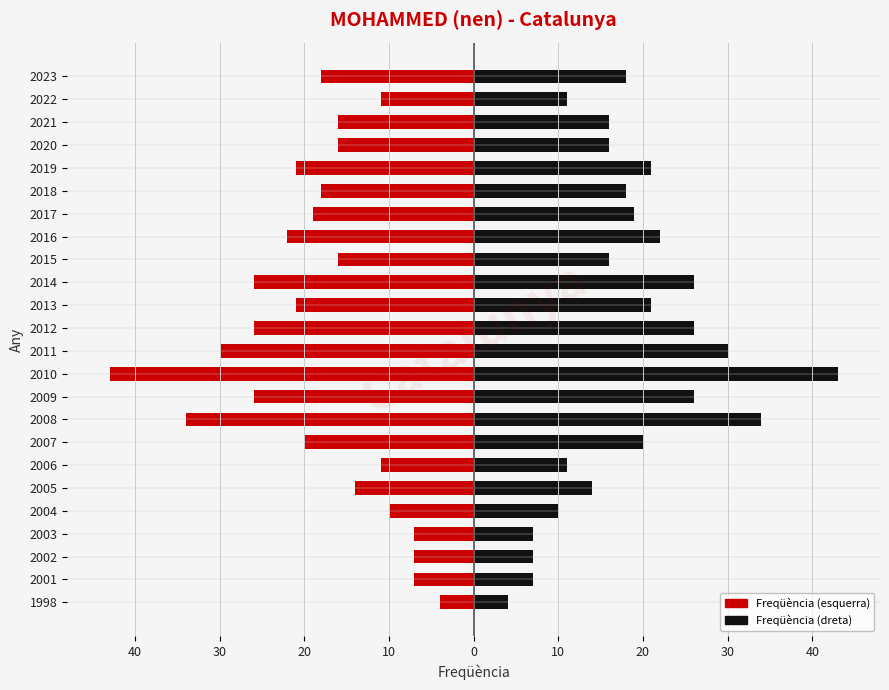

List the series in order of their peak value, lowest first.

Freqüència (esquerra), Freqüència (dreta)